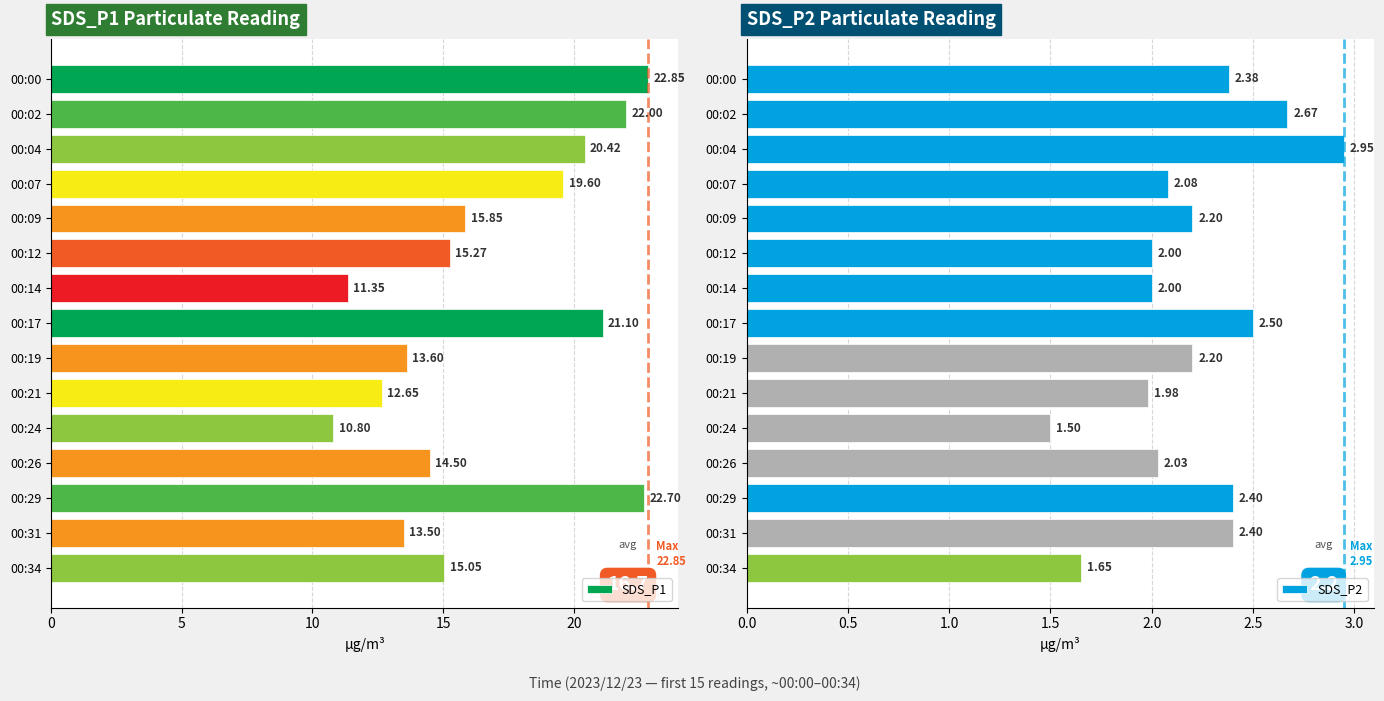

Rank the series by their maximum value, from lowest to highest.

SDS_P2, SDS_P1